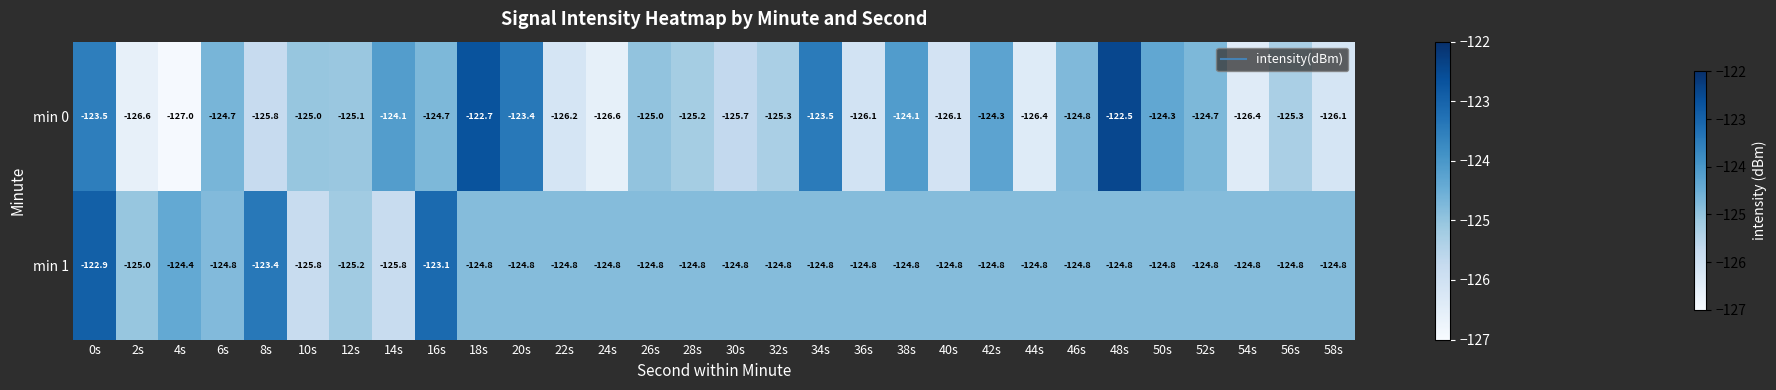

The value of min 0 at 28s is -125.2. True or false?

True